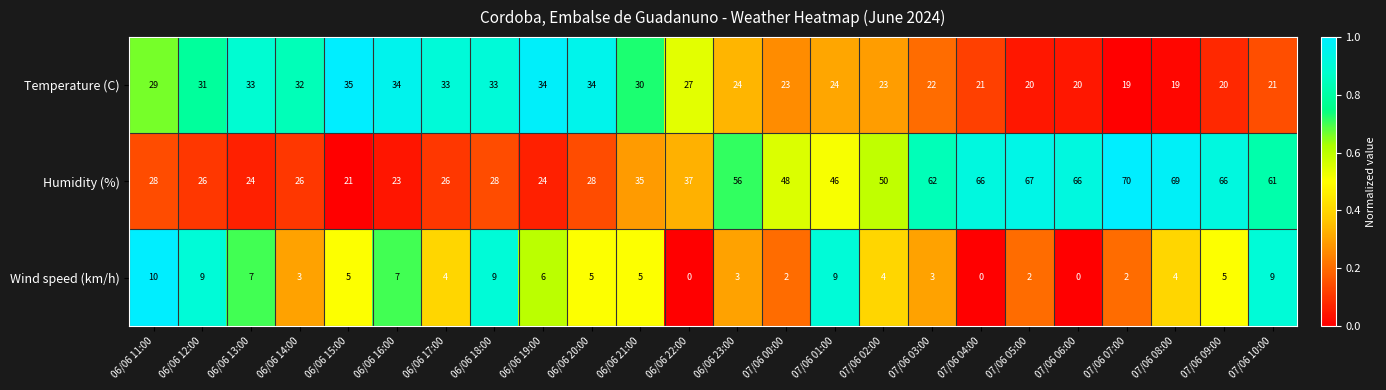

Rank the series by their maximum value, from highest to lowest.

Humidity (%), Temperature (C), Wind speed (km/h)